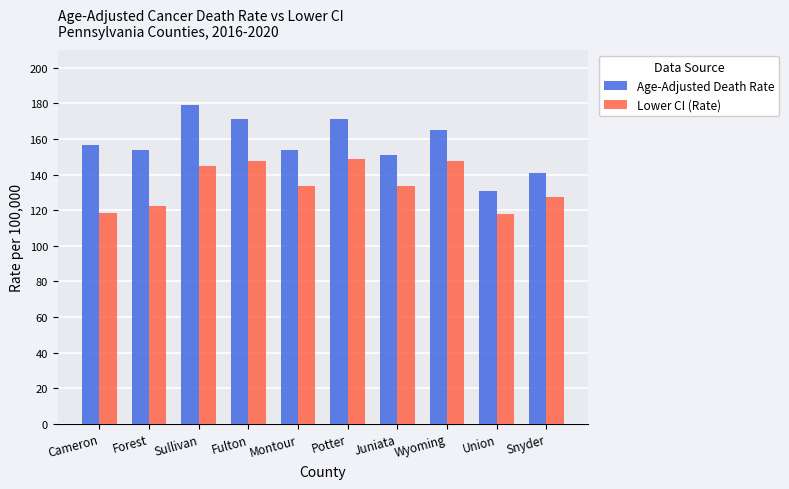

Read the Lower CI (Rate) value at Forest.

122.3